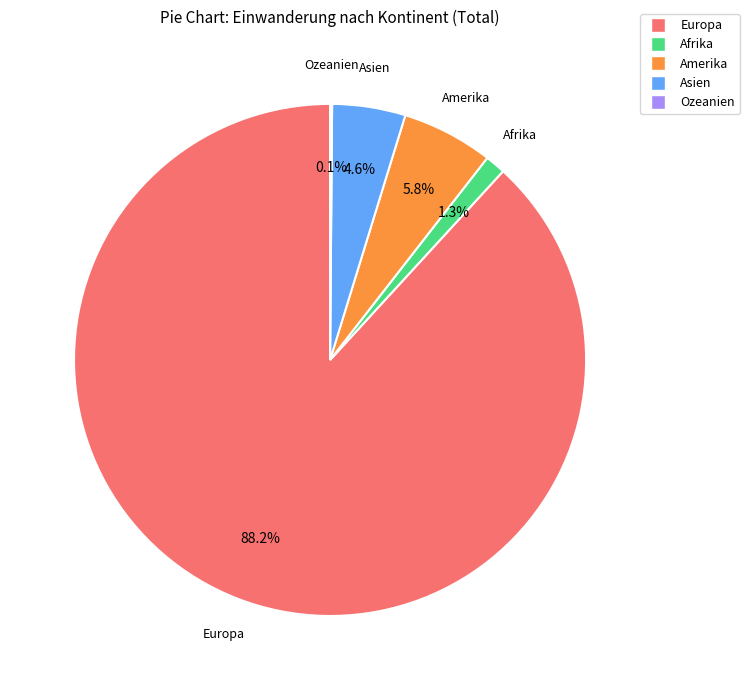

Is the sum of Amerika and Europa greater than half?

Yes